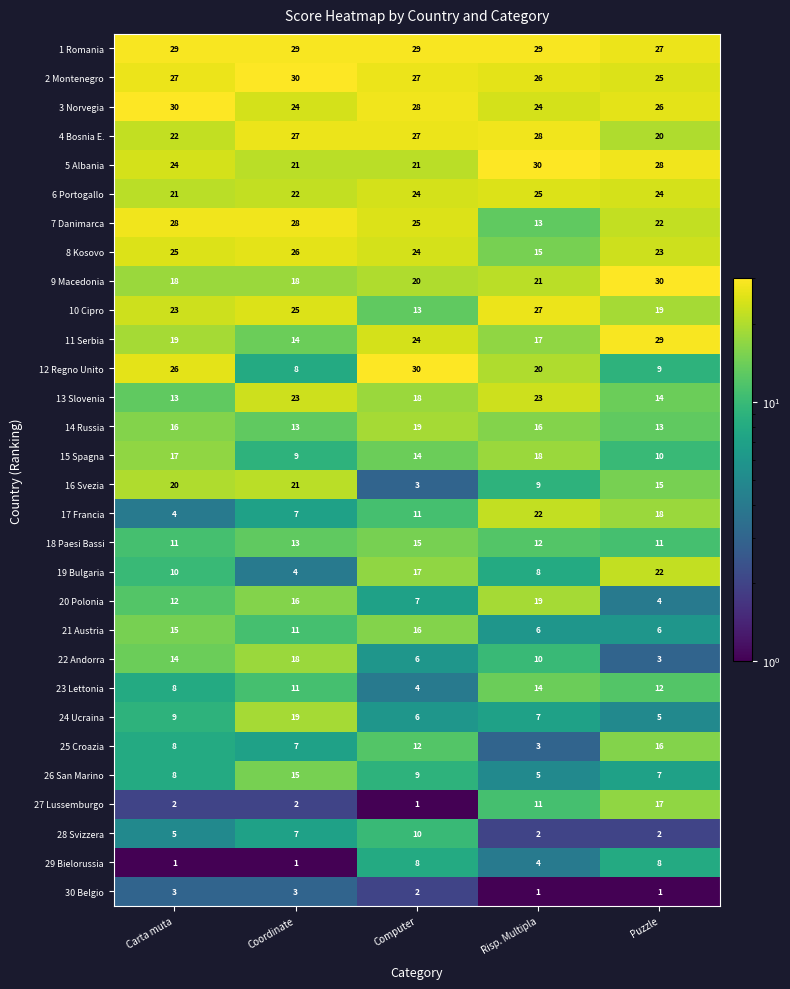

Which series has the widest spread of values?

12 Regno Unito